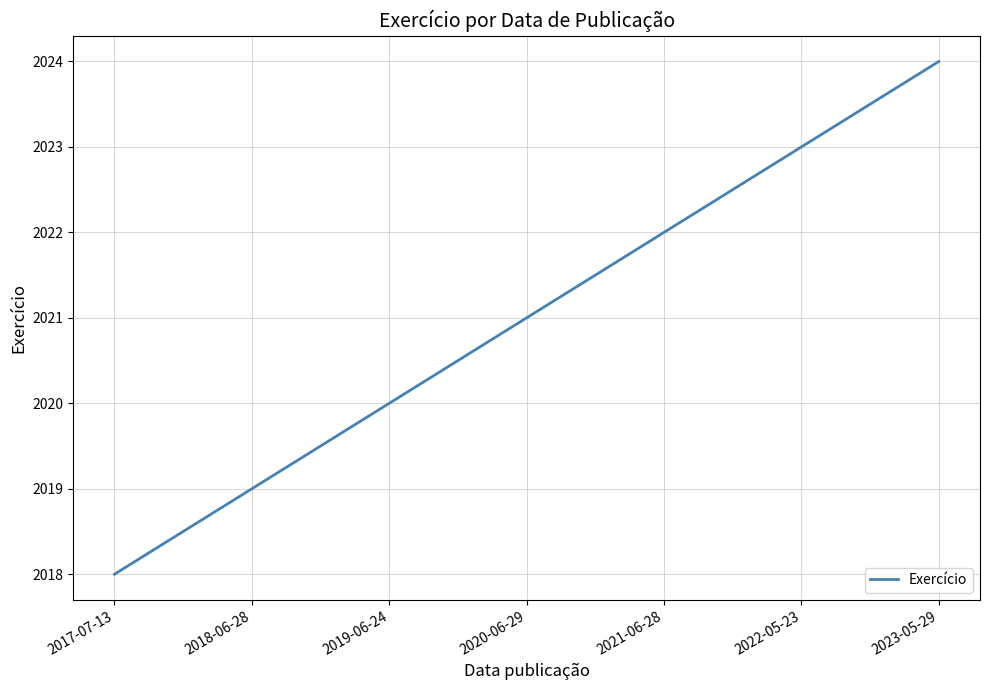

What is the maximum value shown in the chart?

2024